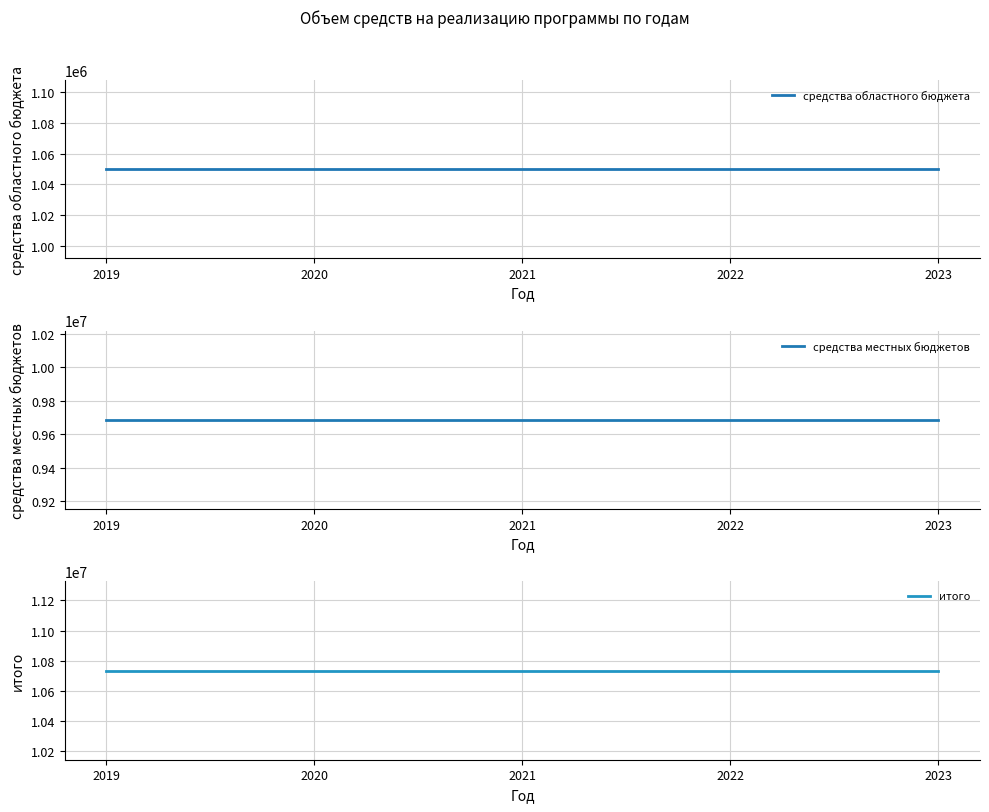

True or false: средства местных бюджетов and итого intersect in this chart.

False